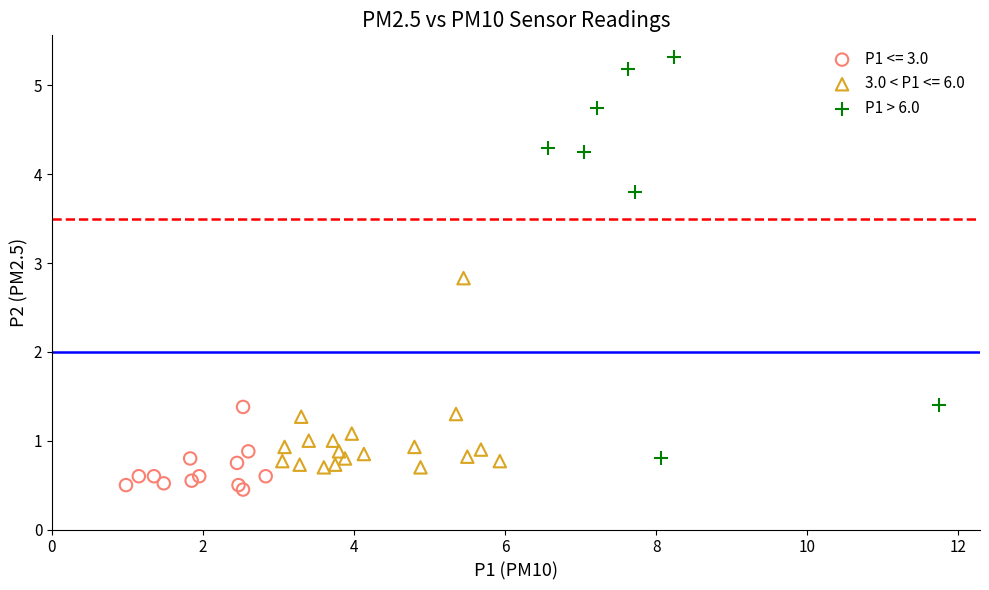

Which series reaches the maximum Y coordinate?

P1 > 6.0